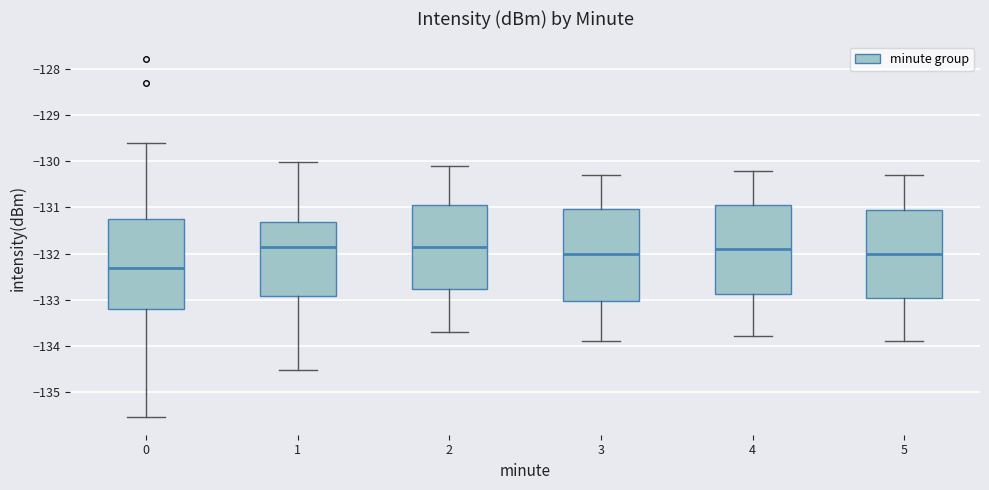

Where is the lower edge of the box at x = 2 on the y-axis? The values are not printed on the chart, so give them approximately, as read against the axis.

-132.8